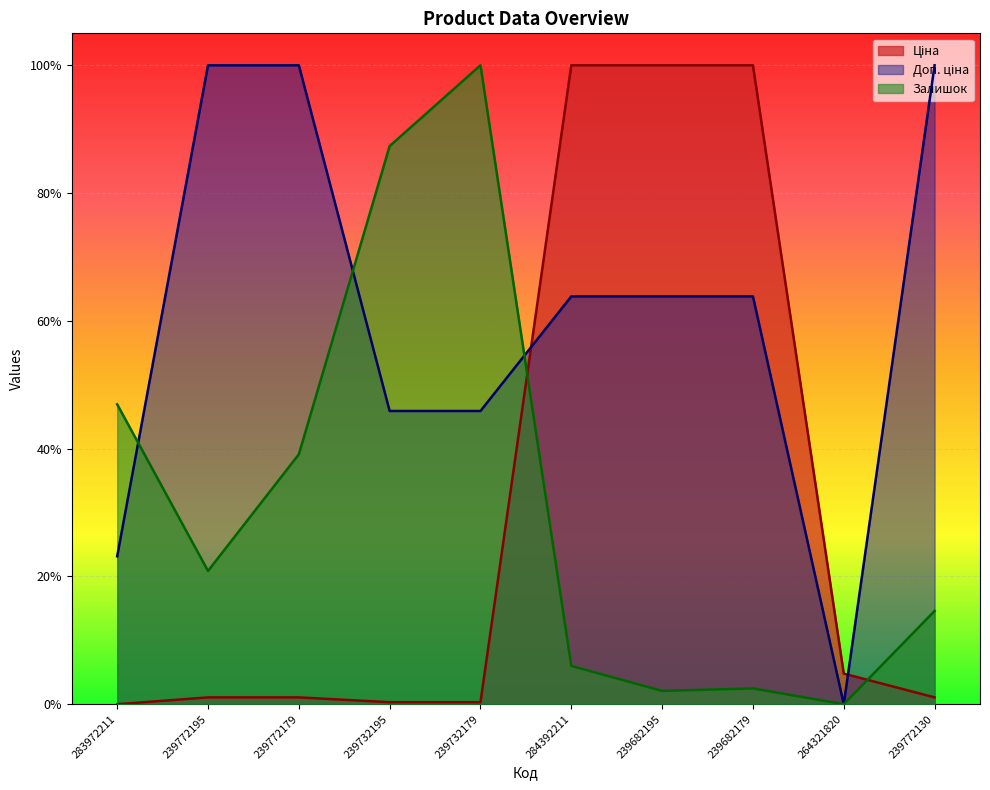

True or false: Доп. ціна and Залишок intersect in this chart.

True